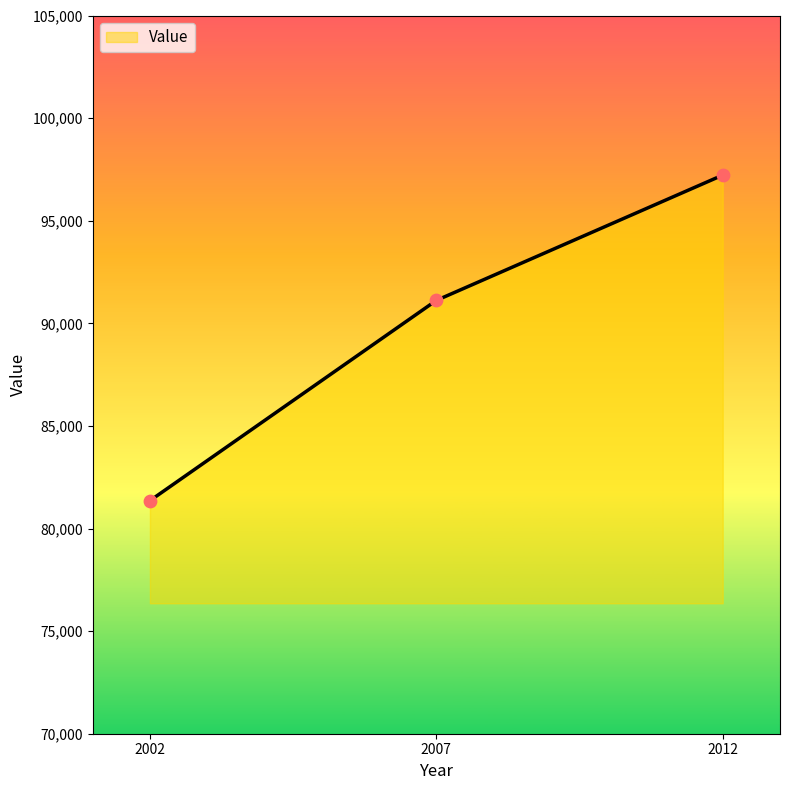

Between 2002 and 2012, which is larger?

2012